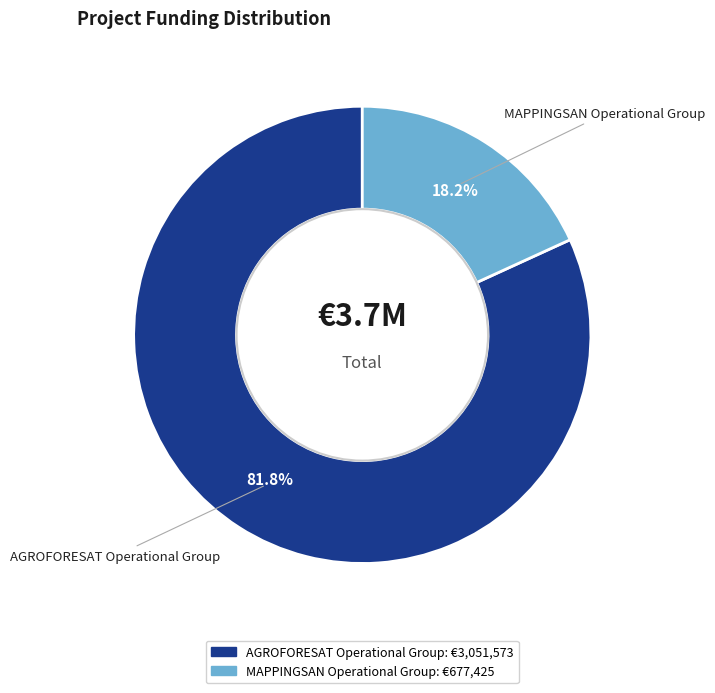

How many segments does this pie chart have?

2